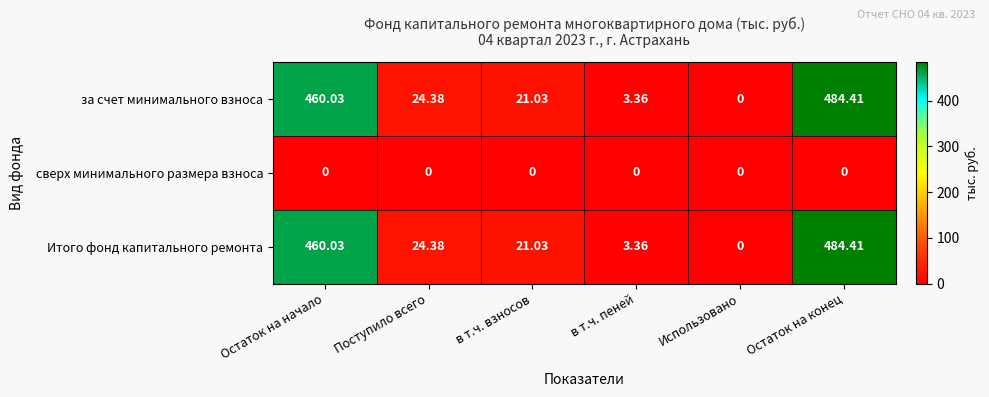

Where does the за счет минимального взноса series first go above 24?

Остаток на начало